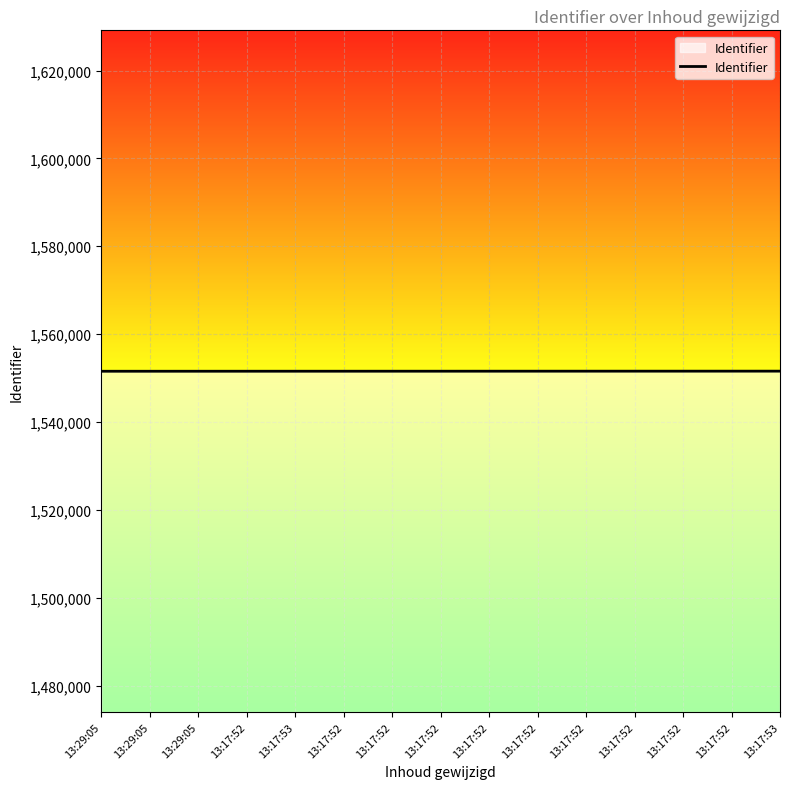

Does the chart have visible grid lines?

Yes